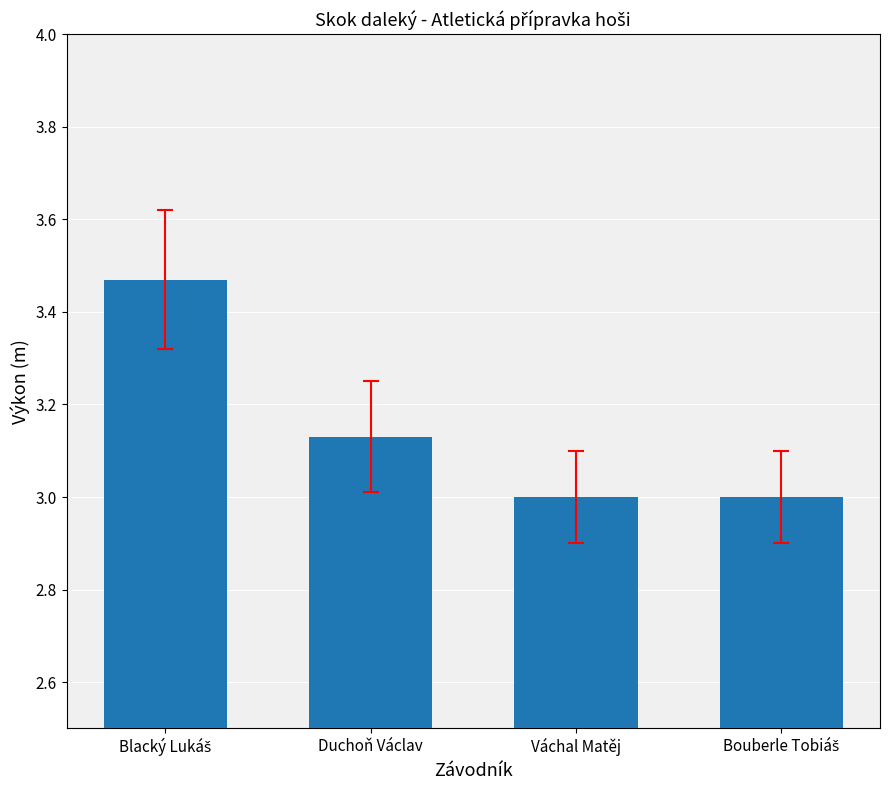

What is the difference between the maximum and minimum values?

0.5